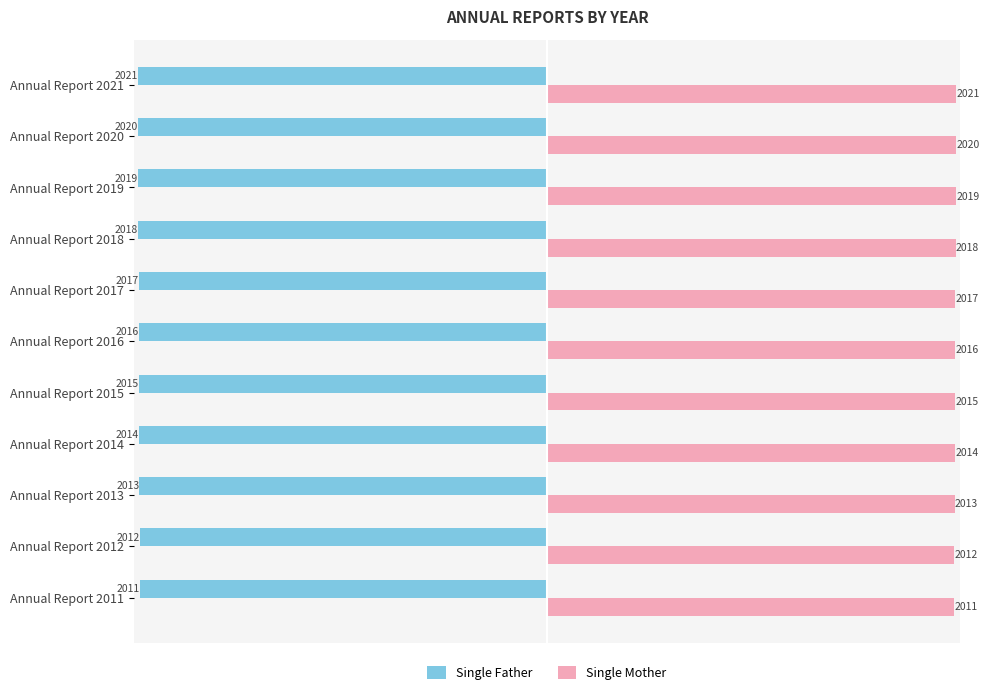

How many data points in Single Father are above -2016?

5